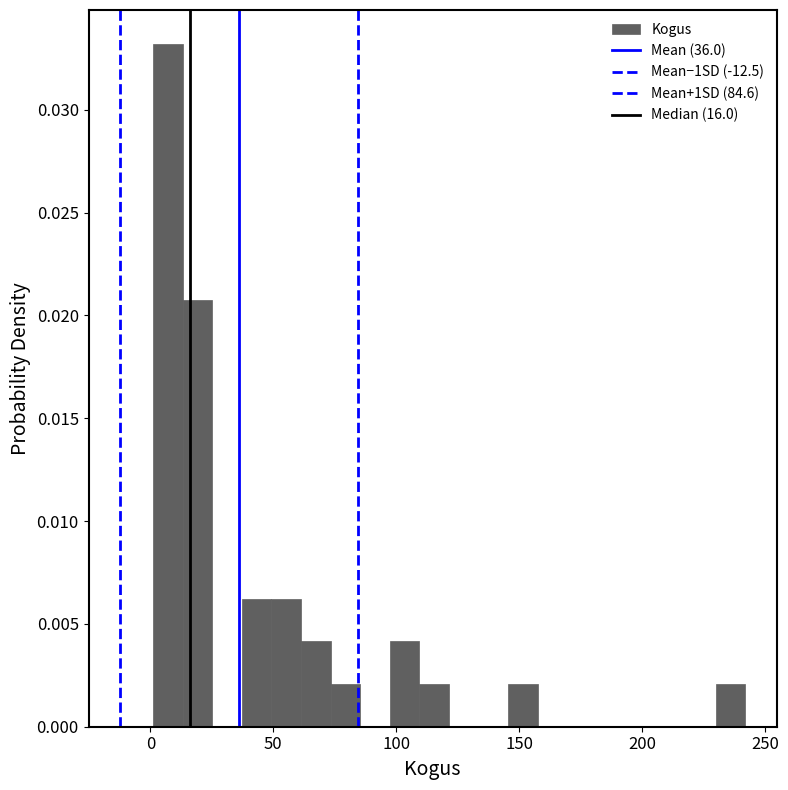

Around what value on the x-axis is the tallest bar? Give the approximate position of its centre, as read against the axis.

5